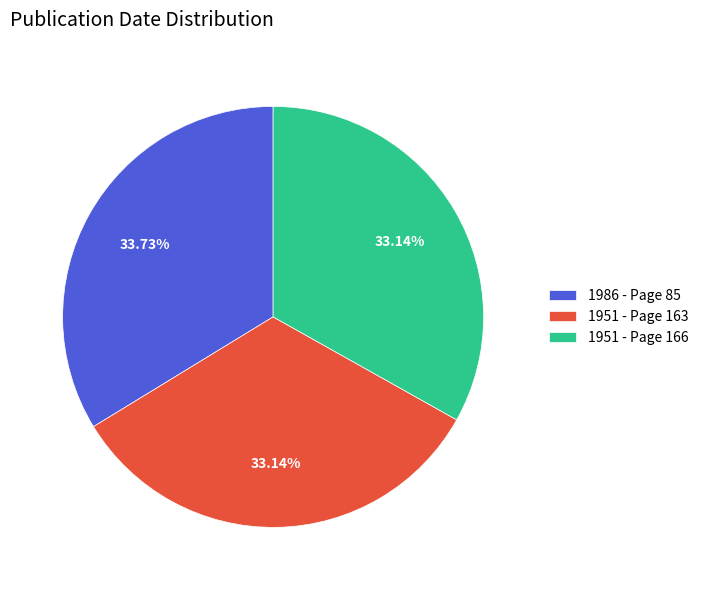

Do 1951 - Page 163 and 1951 - Page 166 together represent more than half of the pie?

Yes